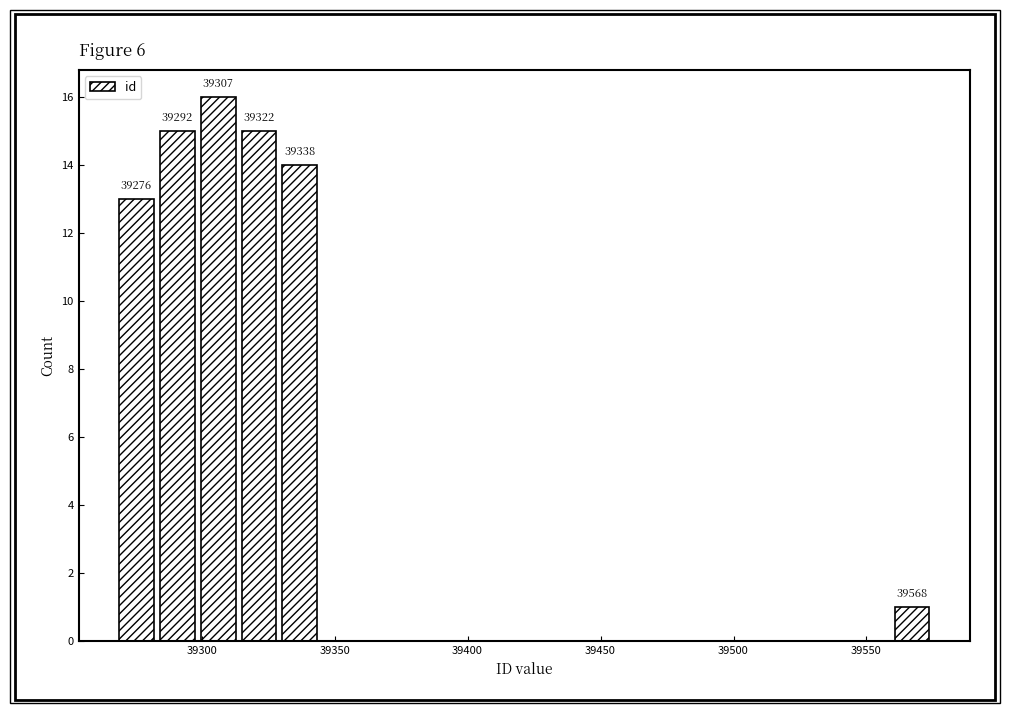

Around what value on the x-axis is the tallest bar? Give the approximate position of its centre, as read against the axis.

39305